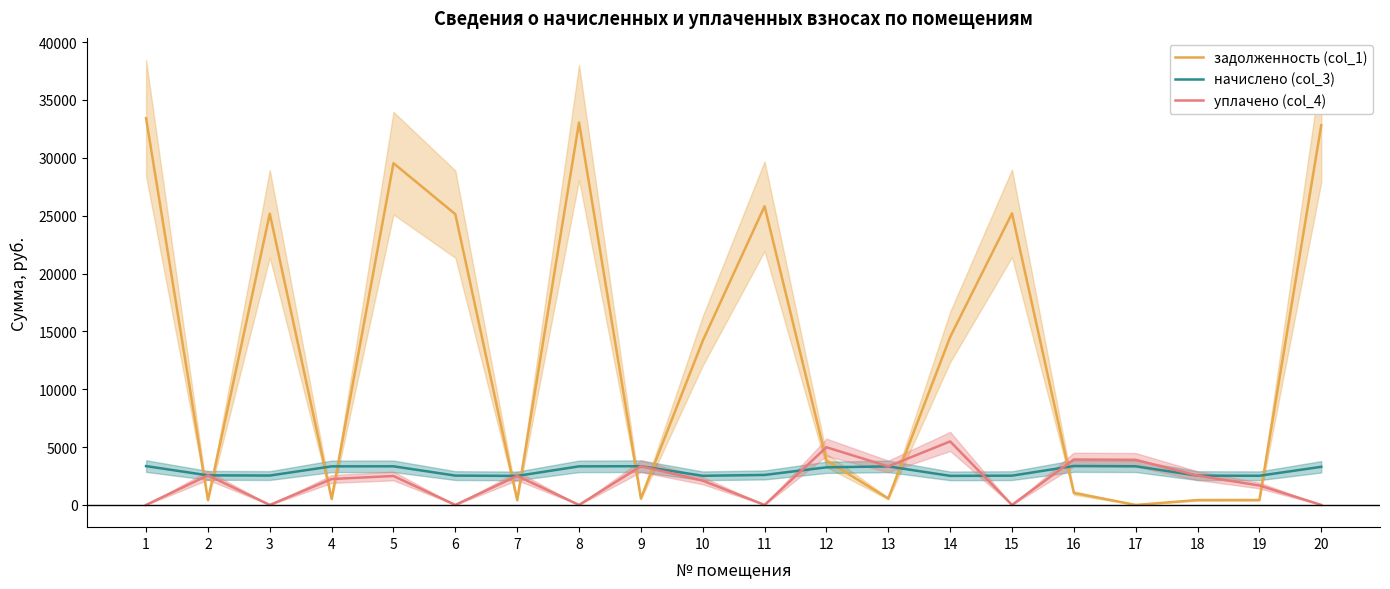

At how many categories does at least one series exceed 29781?

3